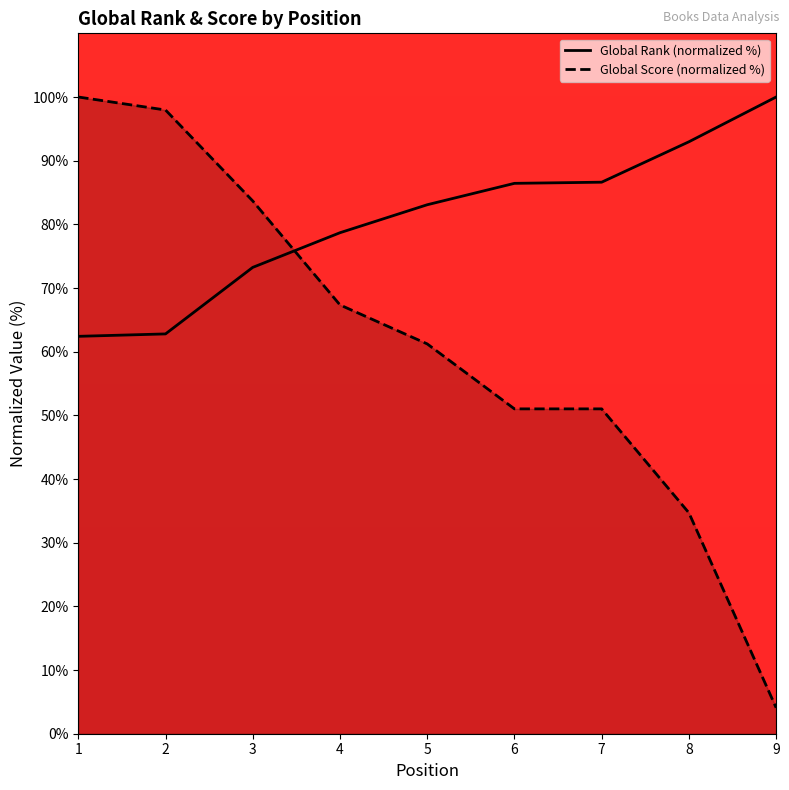

Reading left to right, what are all the values shown in this chart?

Global Rank (normalized %): 62.4	62.8	73.2	78.7	83.1	86.4	86.6	93.0	100.0
Global Score (normalized %): 100.0	98.0	83.7	67.3	61.2	51.0	51.0	34.7	4.1